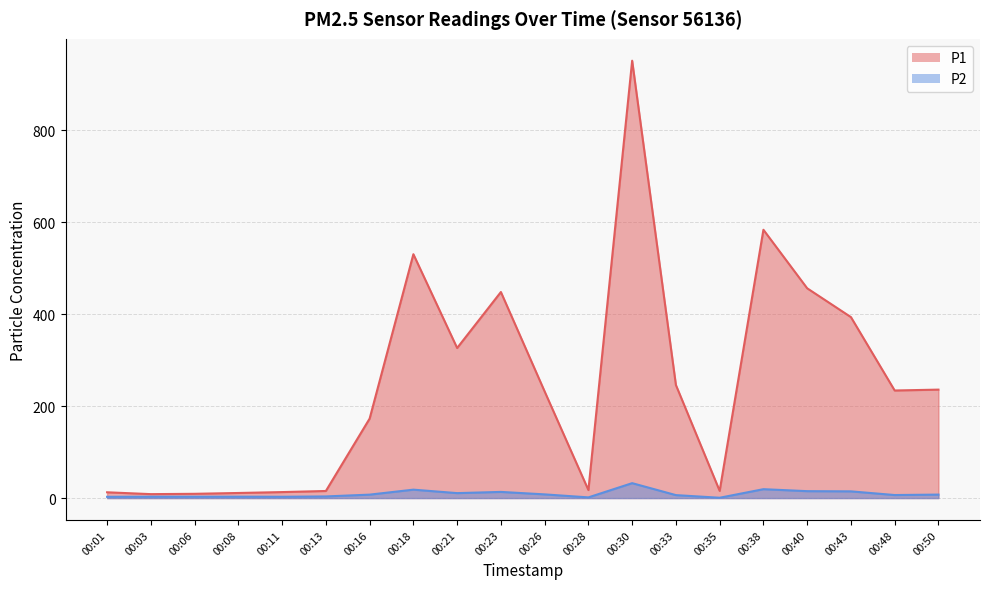

The value of P1 at 00:40 is 670.8. True or false?

False